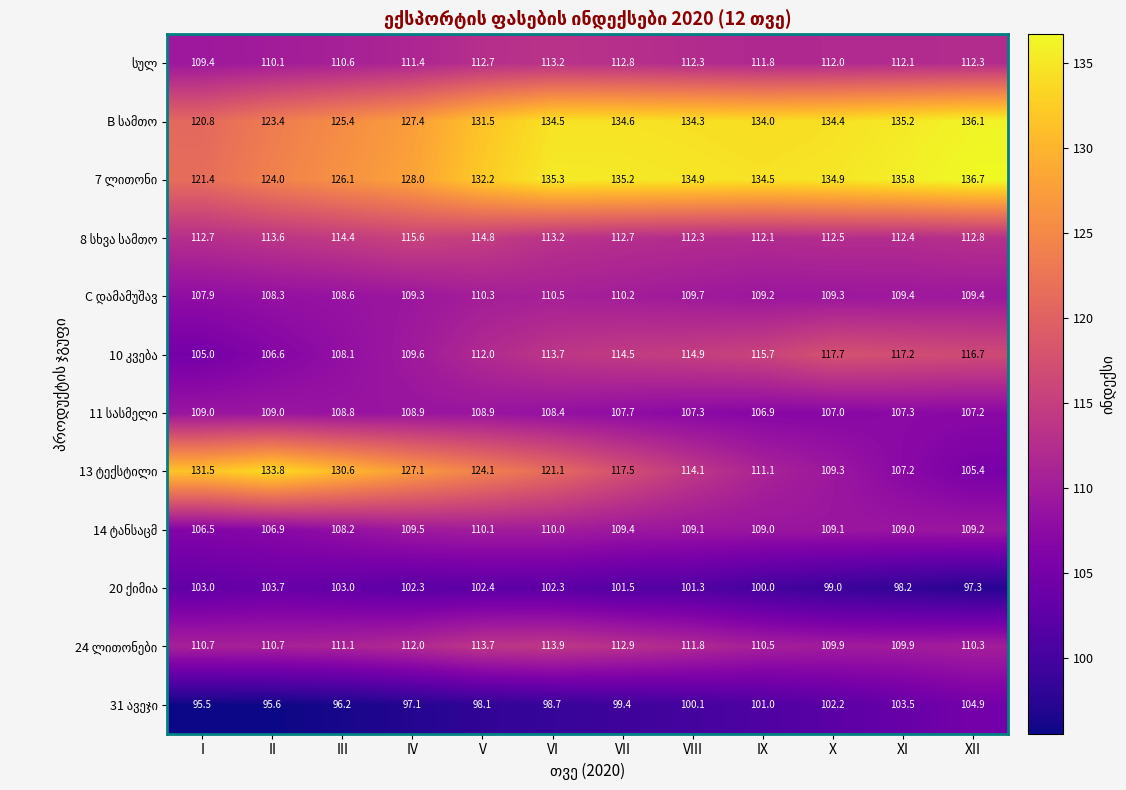

What is the total value across all series at XII?

1358.3